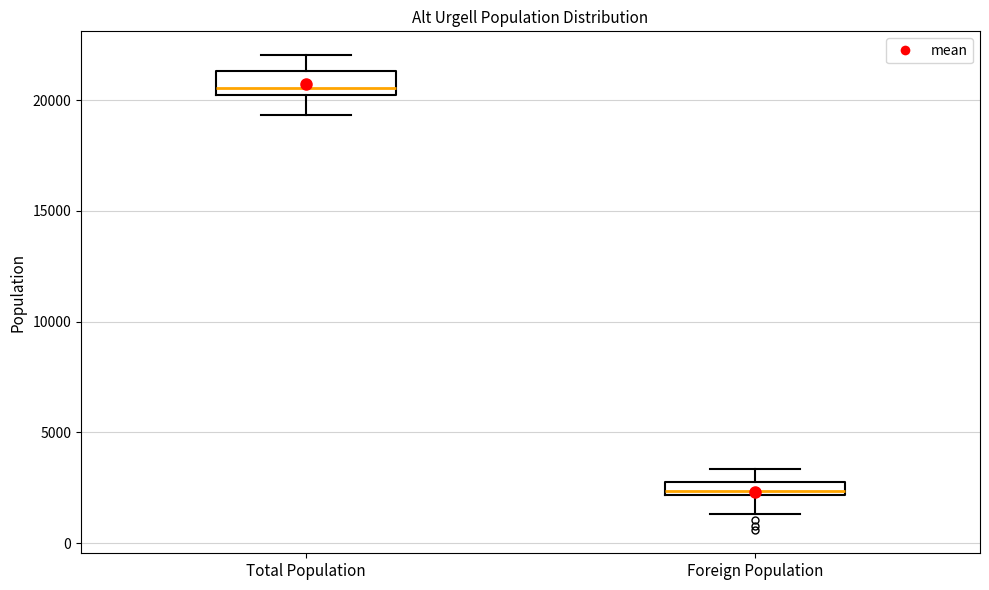

Which box is the tallest, from its lower edge to its upper edge?

Total Population